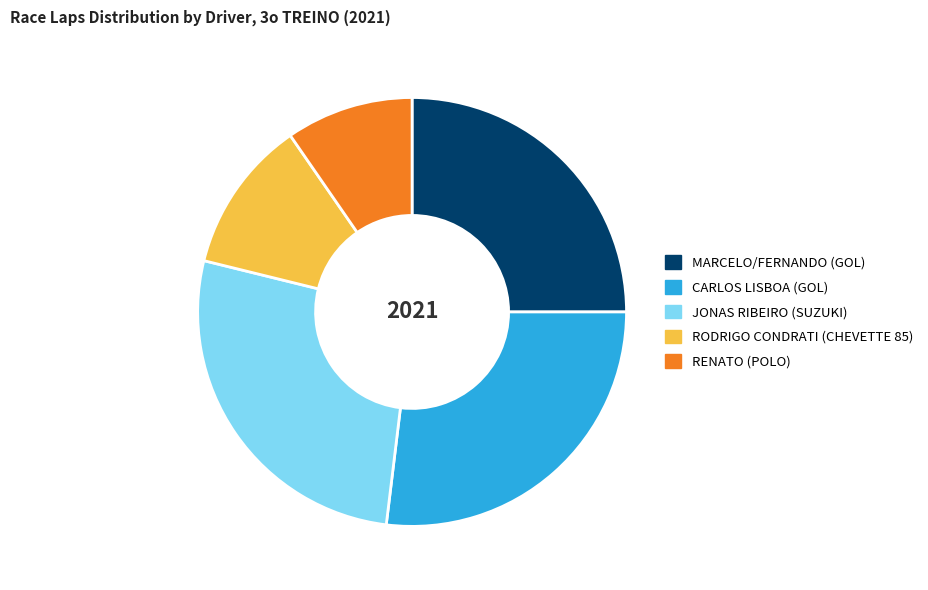

What is the smallest slice in the pie chart?

RENATO (POLO)